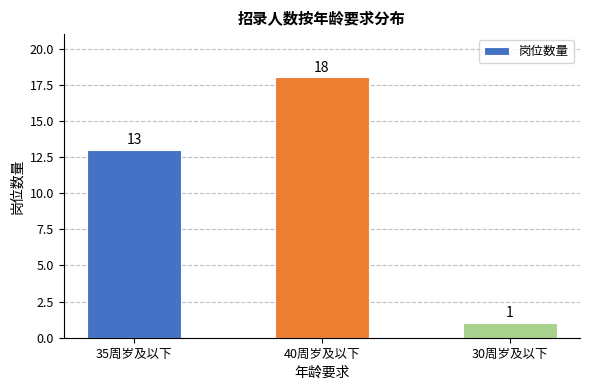

What position from the right is 35周岁及以下?

3